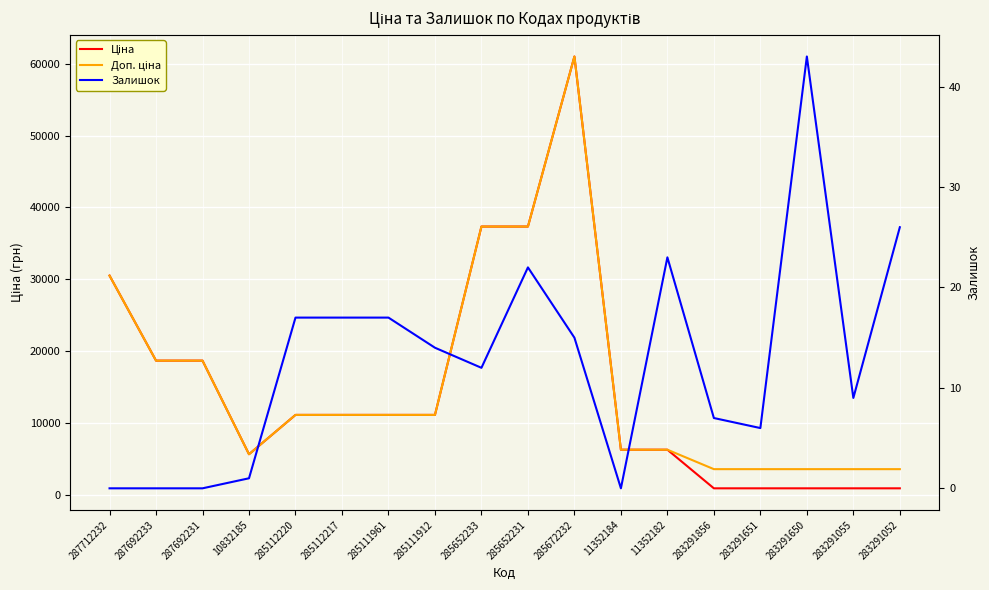

What is the difference between the second highest and second lowest values in the Доп. ціна series?

33783.3